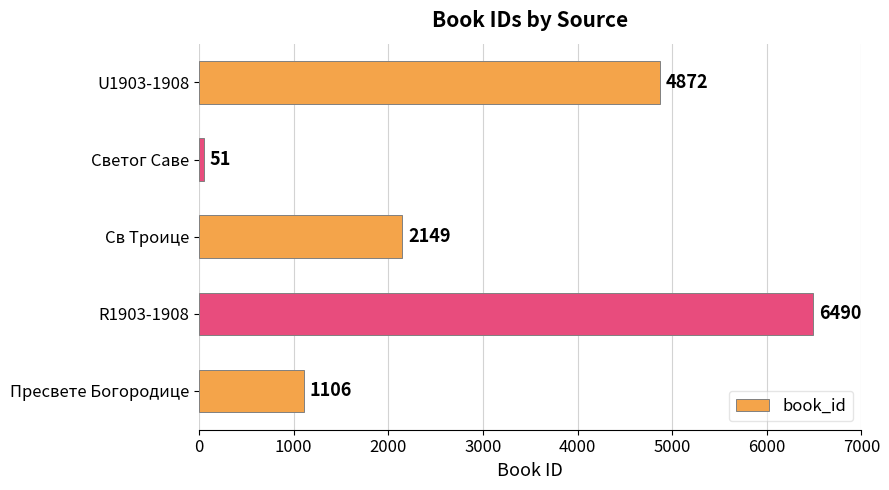

Reading bottom to top, extract all data points from this chart.

1106	6490	2149	51	4872